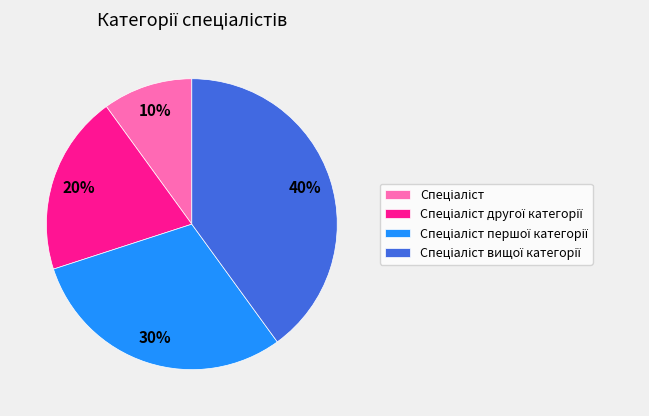

To the nearest percent, what is the average slice percentage?

25%